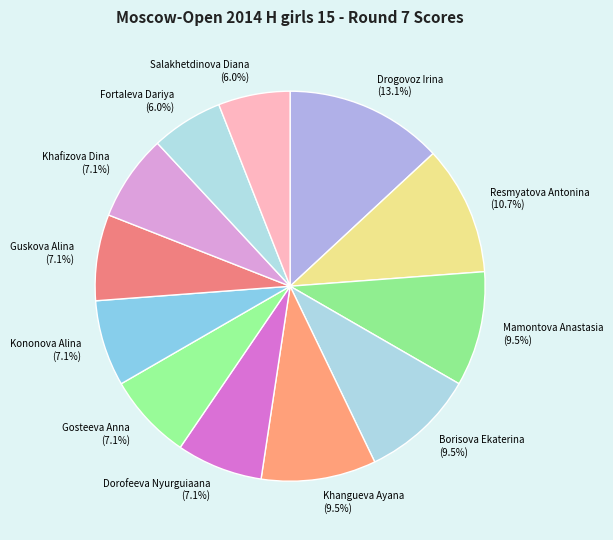

Combined, do Borisova Ekaterina and Drogovoz Irina account for over 50%?

No